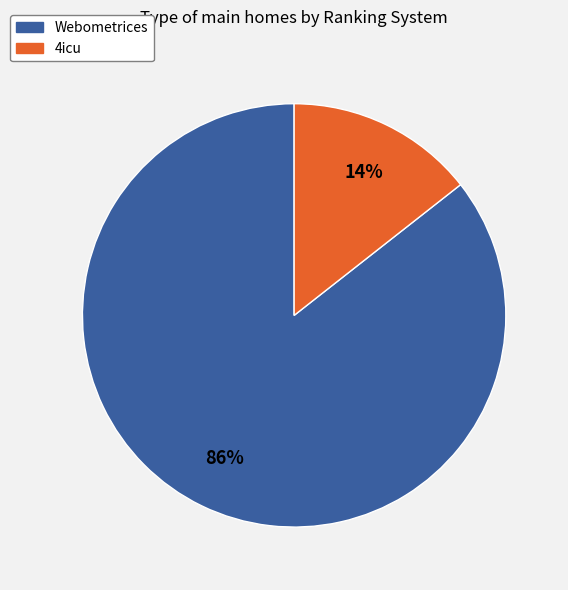

Count the number of slices in the pie.

2